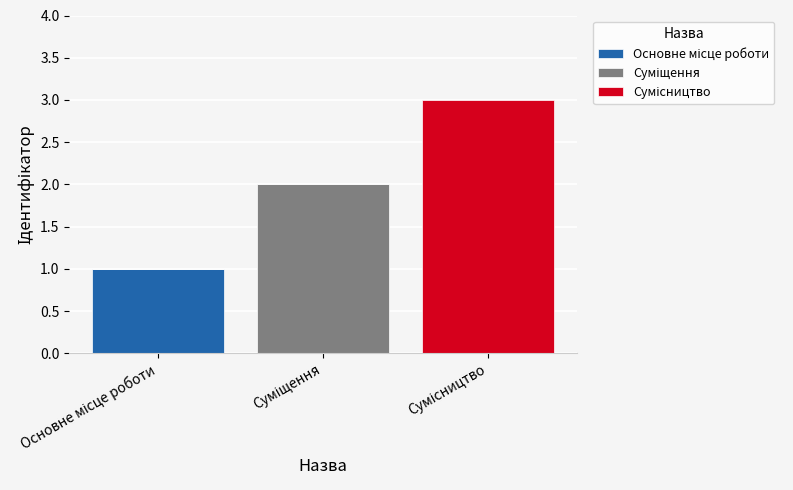

What is the total value across all series at Суміщення?

2